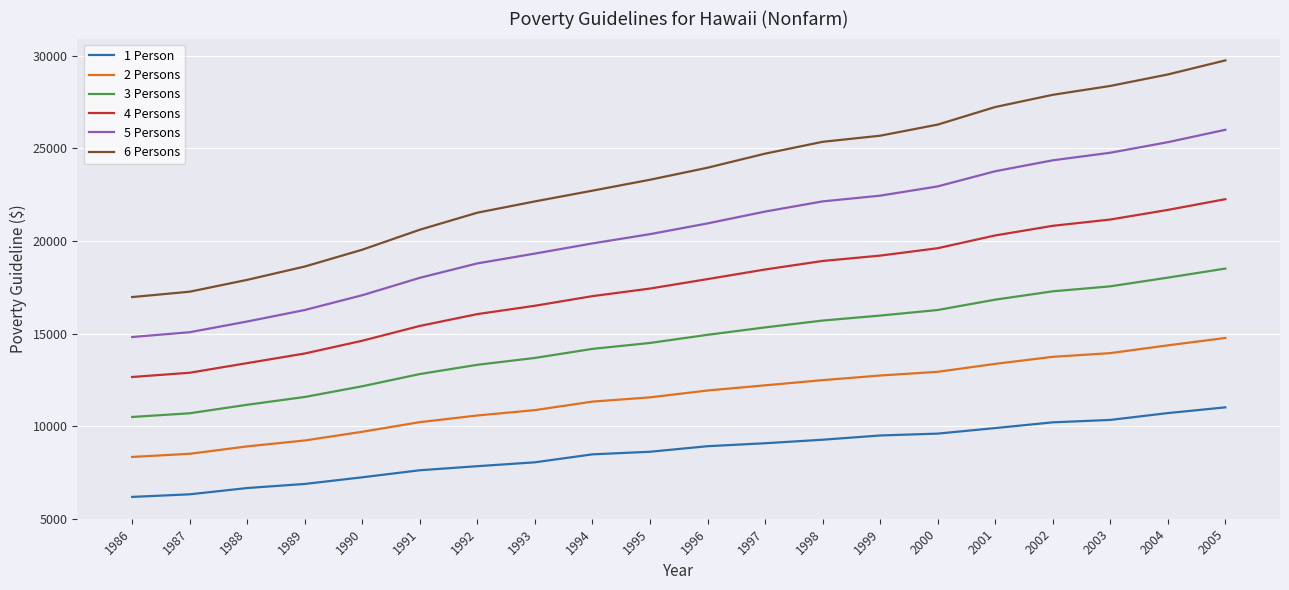

What is the difference between the highest and lowest values at 2000?

16700